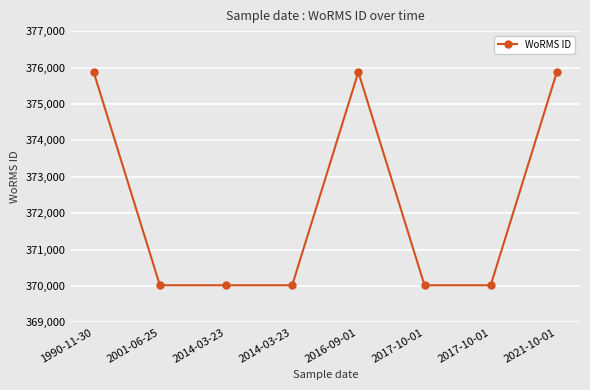

Does the chart have visible grid lines?

Yes